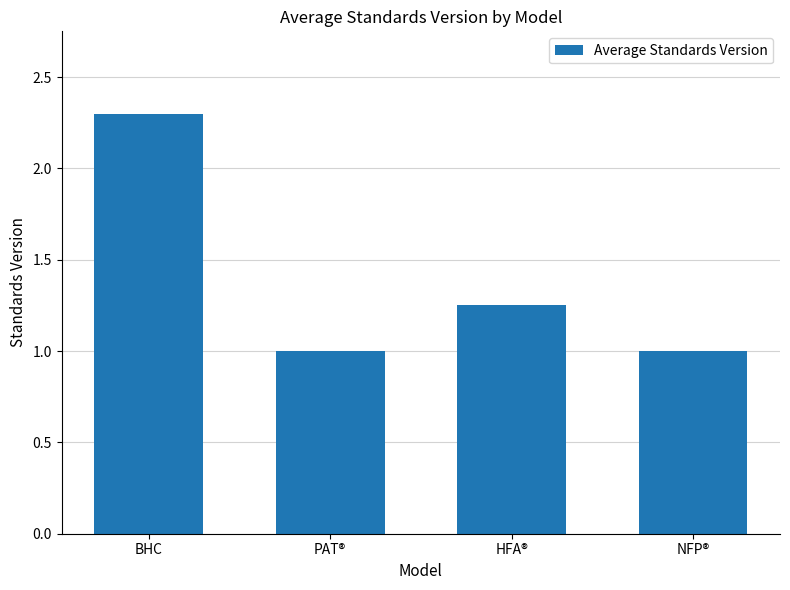

Is it true that the value at NFP® is 1.0?

True